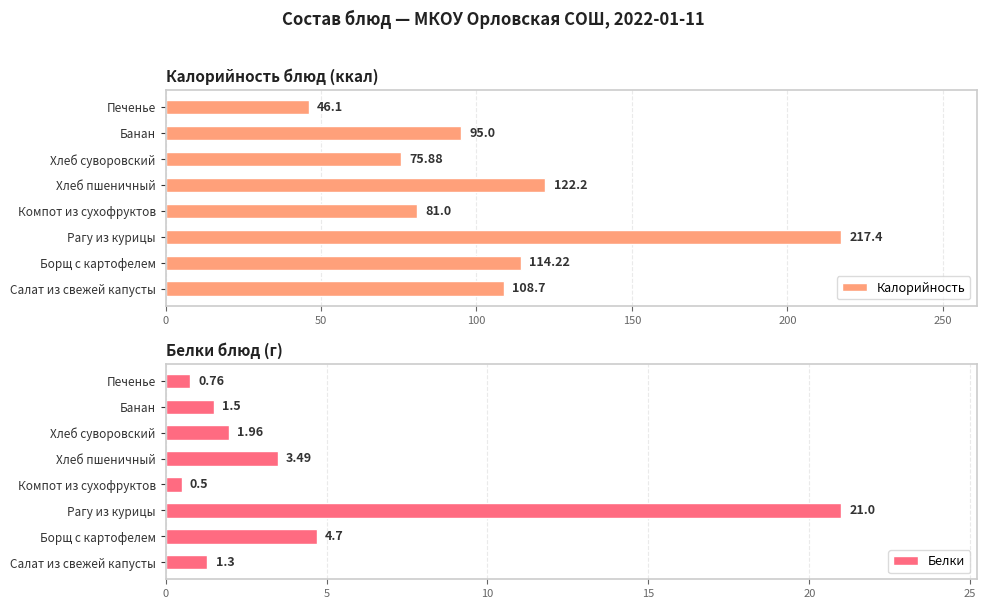

List the labels in order of Калорийность value, largest first.

Рагу из курицы, Хлеб пшеничный, Борщ с картофелем, Салат из свежей капусты, Банан, Компот из сухофруктов, Хлеб суворовский, Печенье